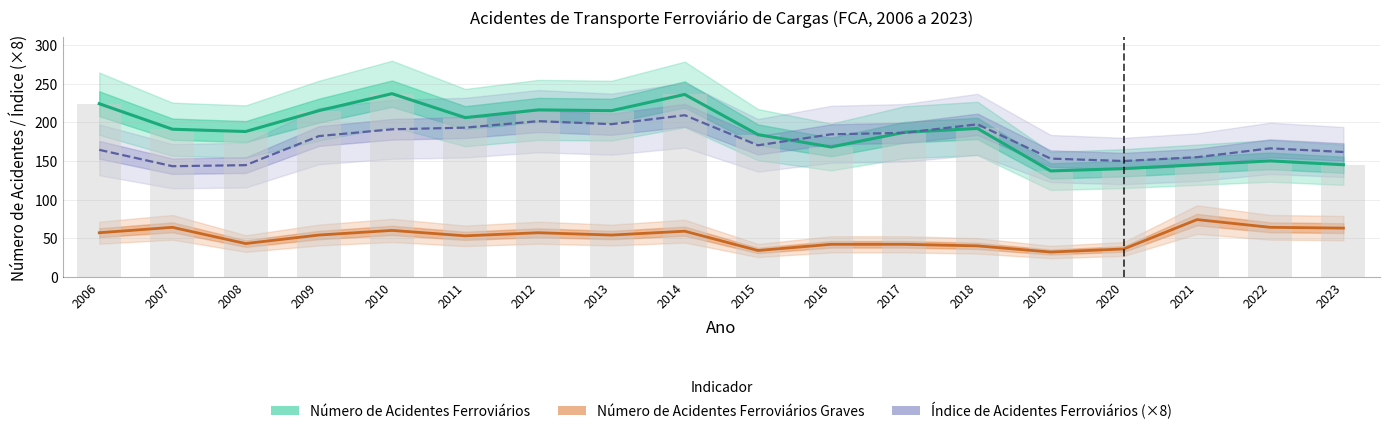

Which series has the largest total across all categories?

Número de Acidentes Ferroviários